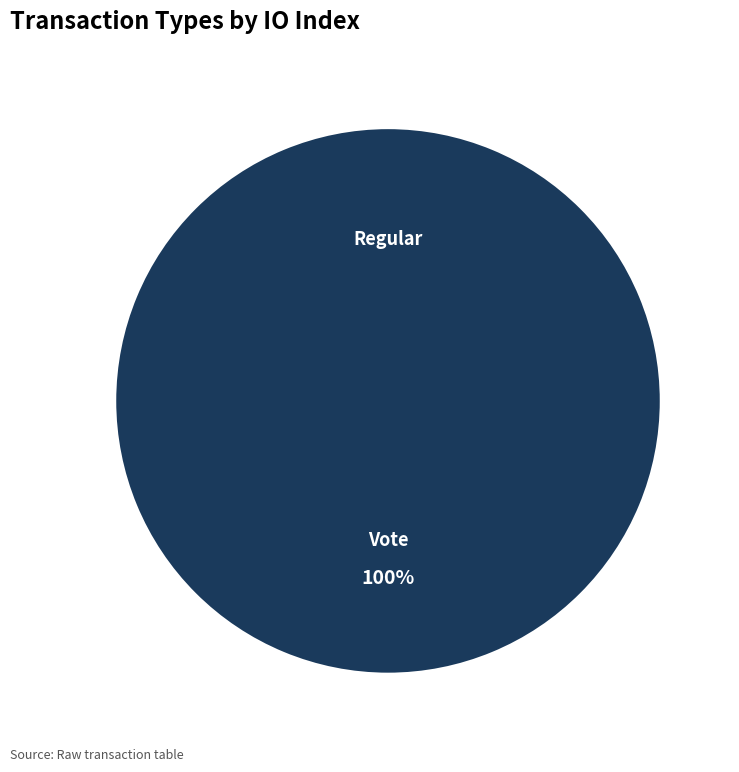

Which category has the biggest portion of the pie?

Vote